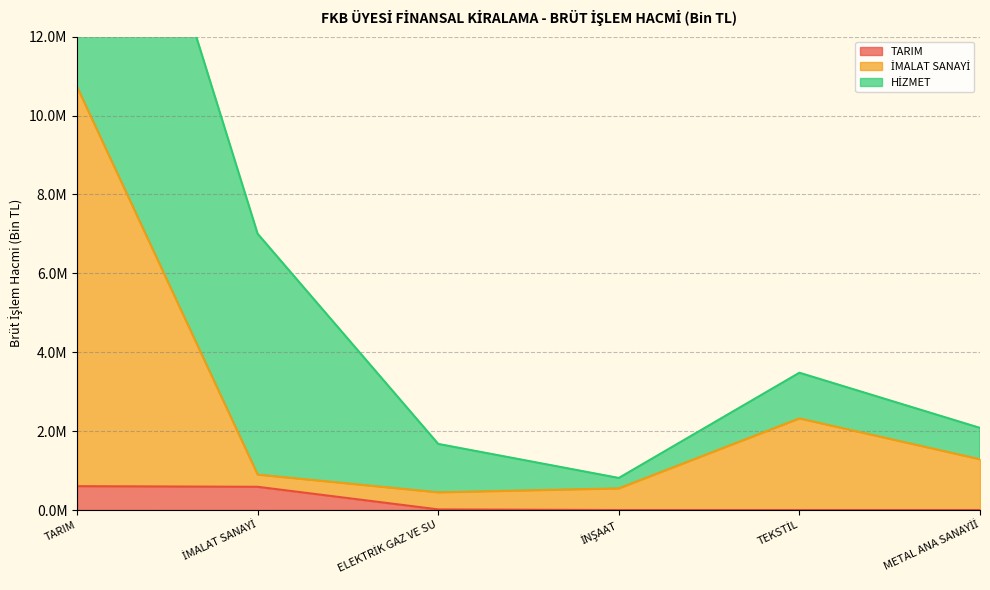

At which category is the sum across all series the highest?

TARIM